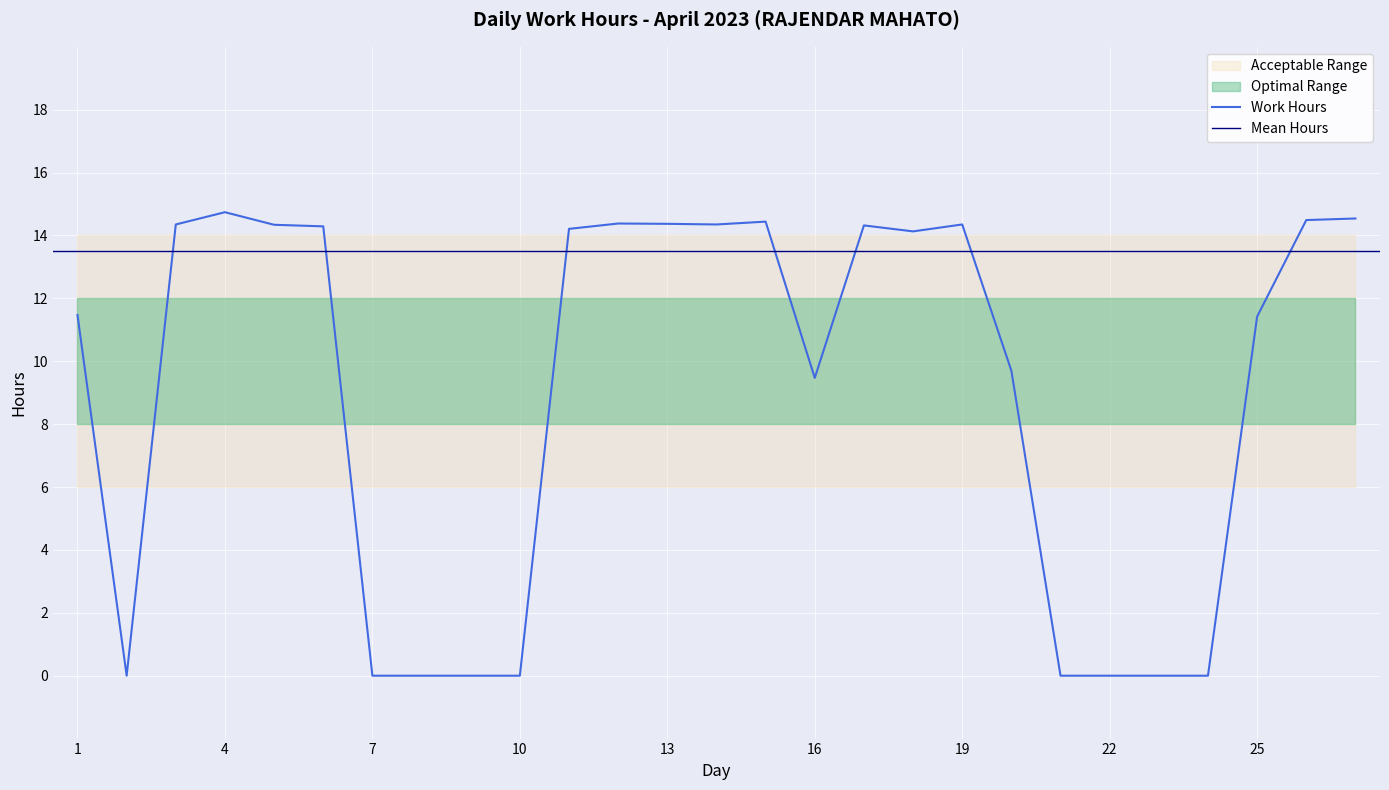

List the labels in order of value, smallest first.

2, 7, 8, 9, 10, 21, 22, 23, 24, 16, 20, 25, 1, 18, 11, 6, 17, 5, 3, 14, 19, 13, 12, 15, 26, 27, 4